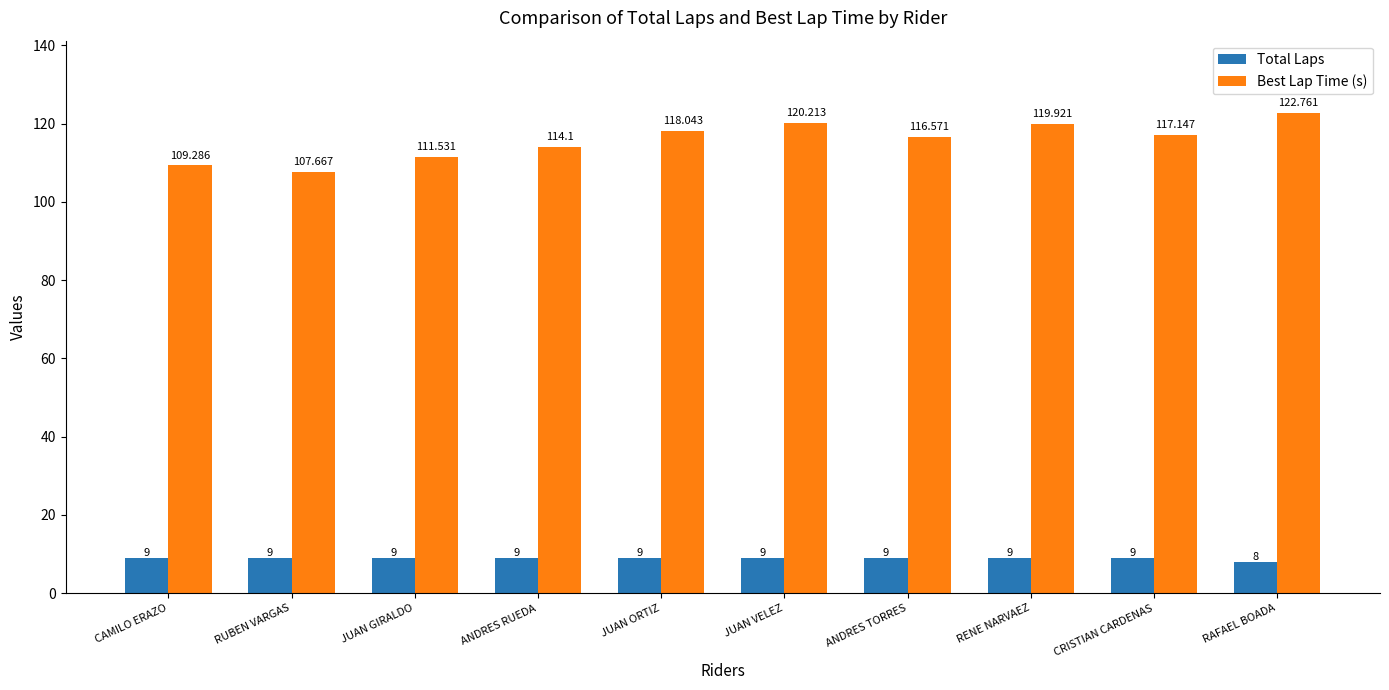

What is the label of the 3rd bar from the left?

JUAN GIRALDO